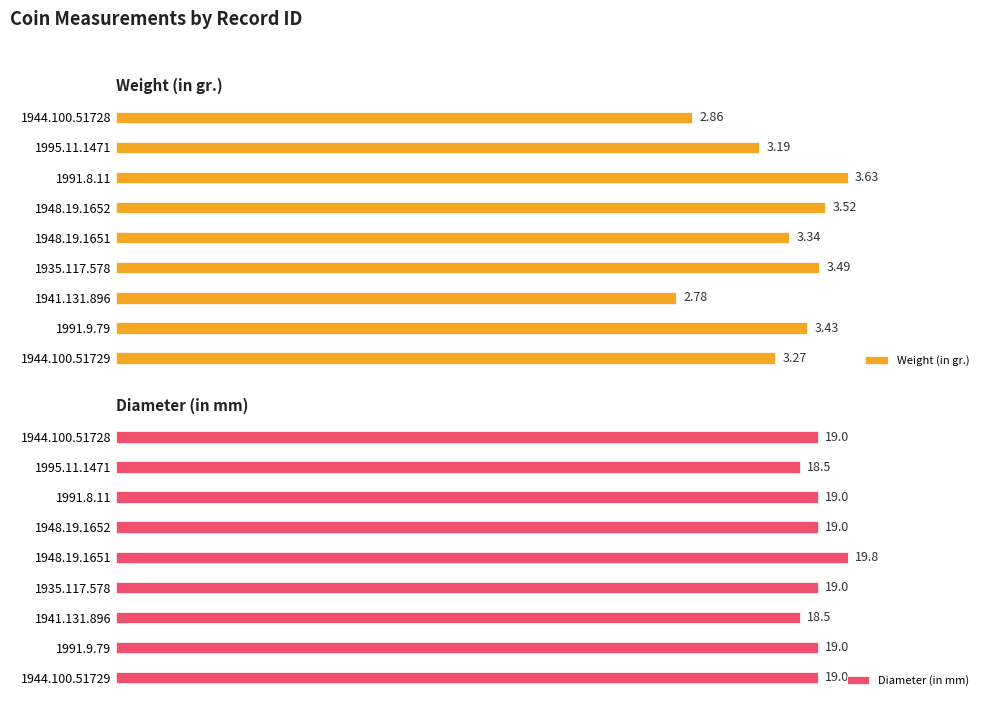

List the labels in order of Weight (in gr.) value, largest first.

1991.8.11, 1948.19.1652, 1935.117.578, 1991.9.79, 1948.19.1651, 1944.100.51729, 1995.11.1471, 1944.100.51728, 1941.131.896